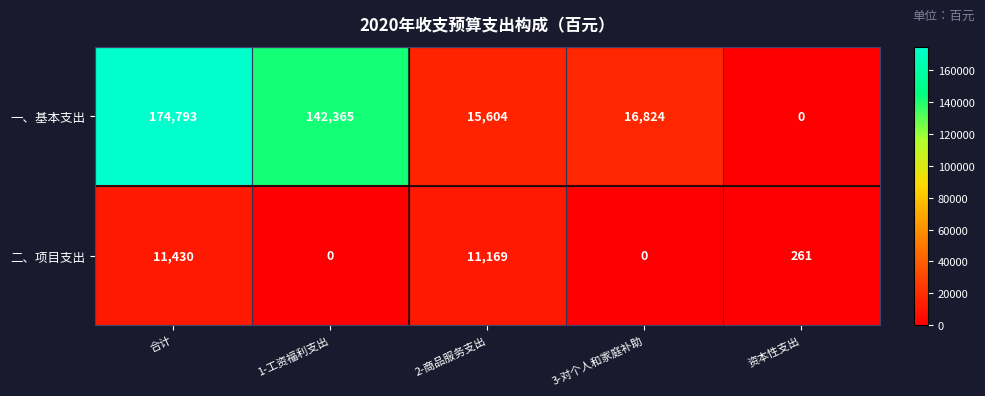

True or false: 一、基本支出 has a value of 142365 at 1-工资福利支出.

True